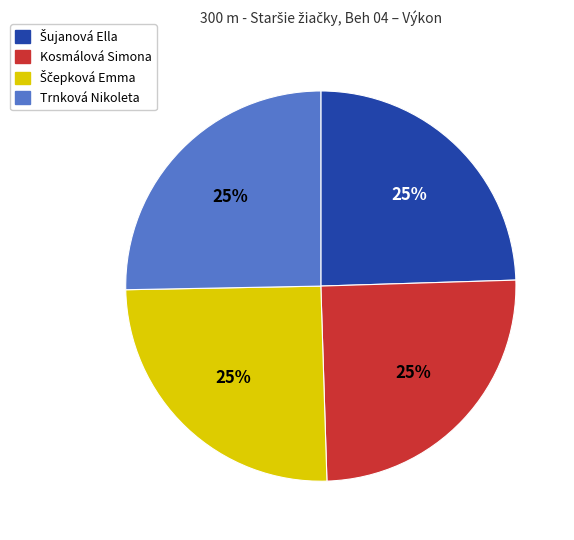

True or false: Trnková Nikoleta accounts for 15% of the total.

False